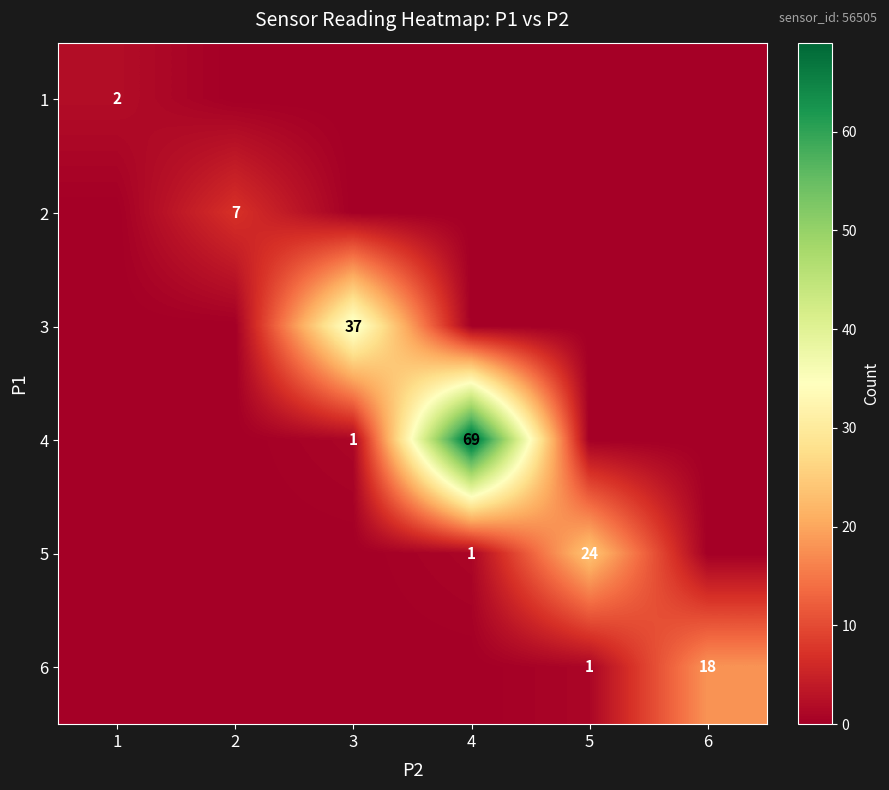

Is it true that 3 equals 37 at 3?

True